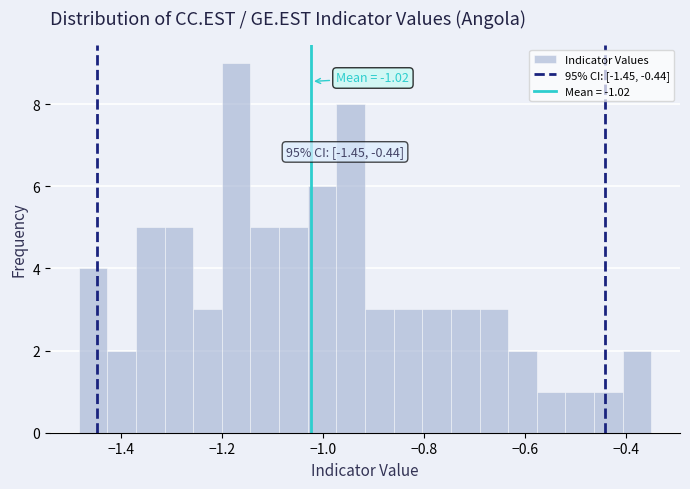

Read against the x-axis, roughly where is the centre of the tallest bar?

-1.18